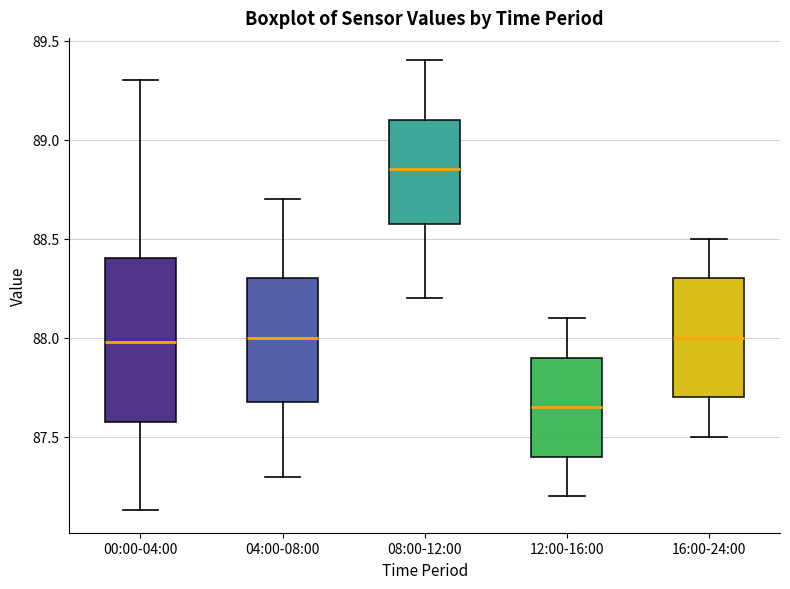

Which box is the tallest, from its lower edge to its upper edge?

00:00-04:00